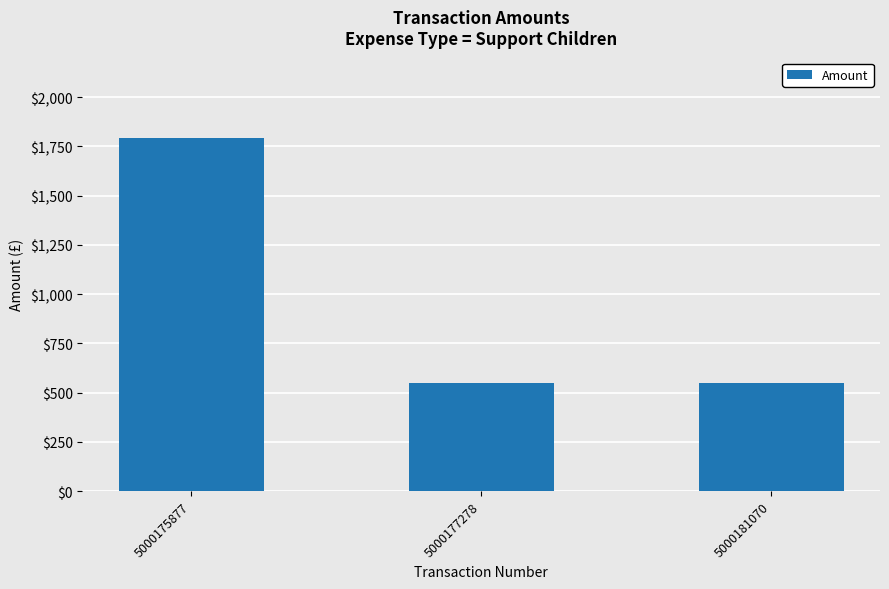

Reading left to right, what are all the values shown in this chart?

5000175877=1791.4	5000177278=551.2	5000181070=551.2